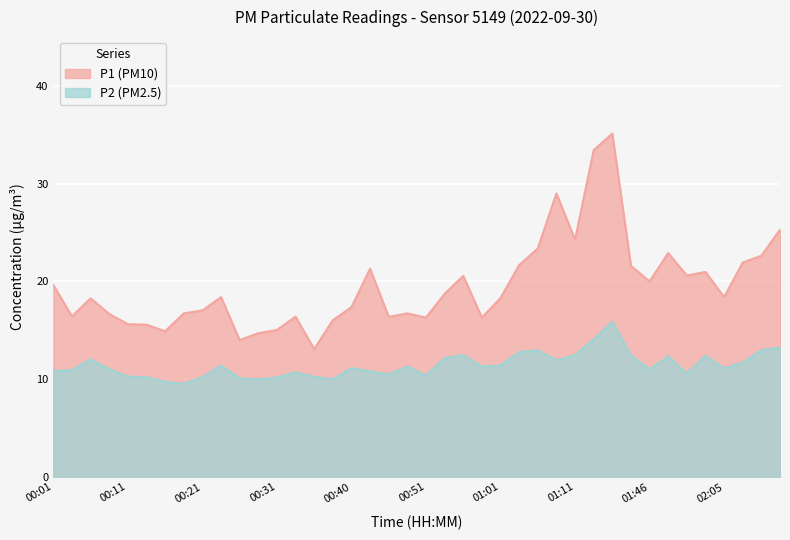

How many data points in P2 are less than 11?

17